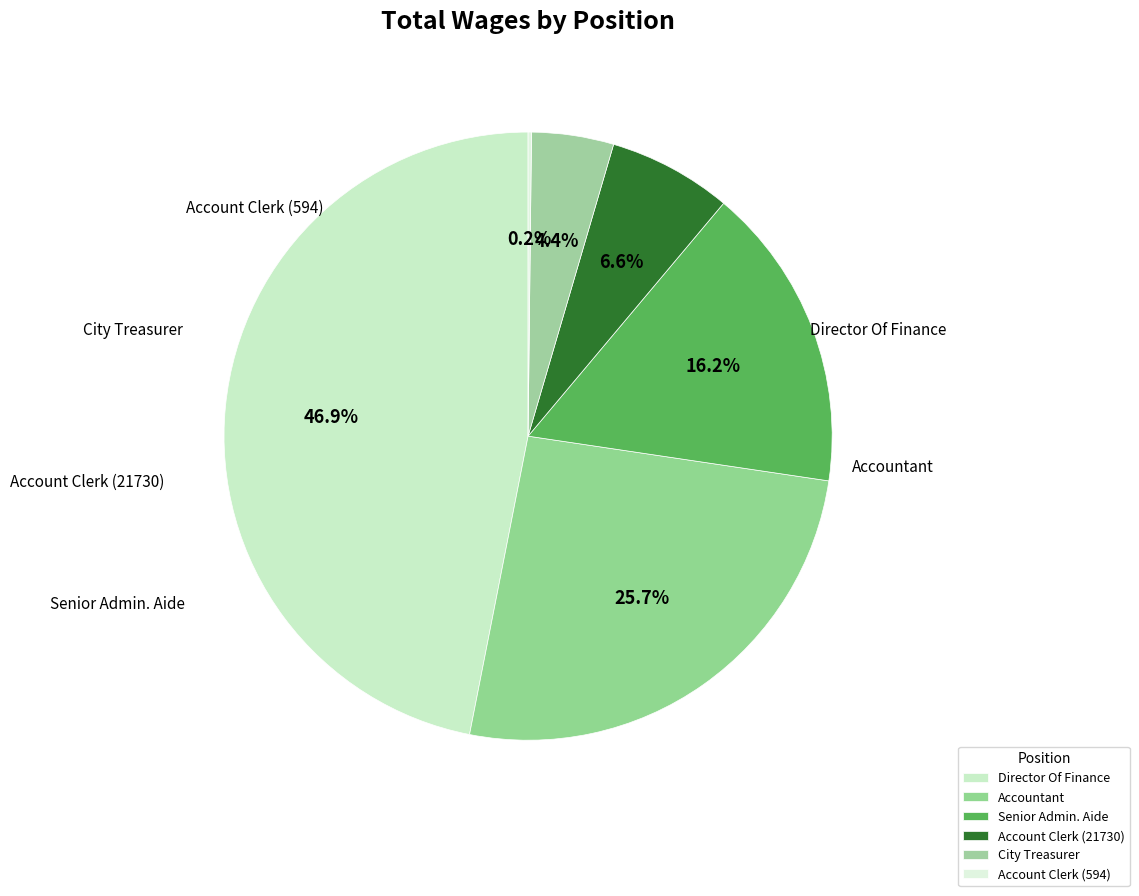

Which slice is the largest?

Director Of Finance